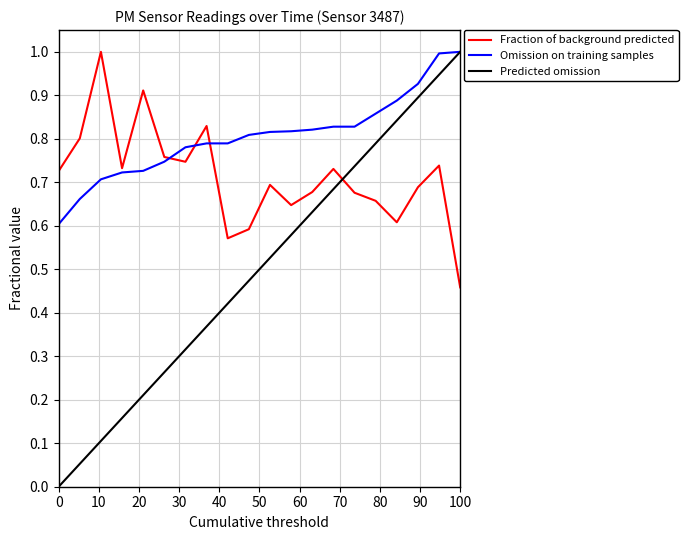

Does the chart have visible grid lines?

Yes